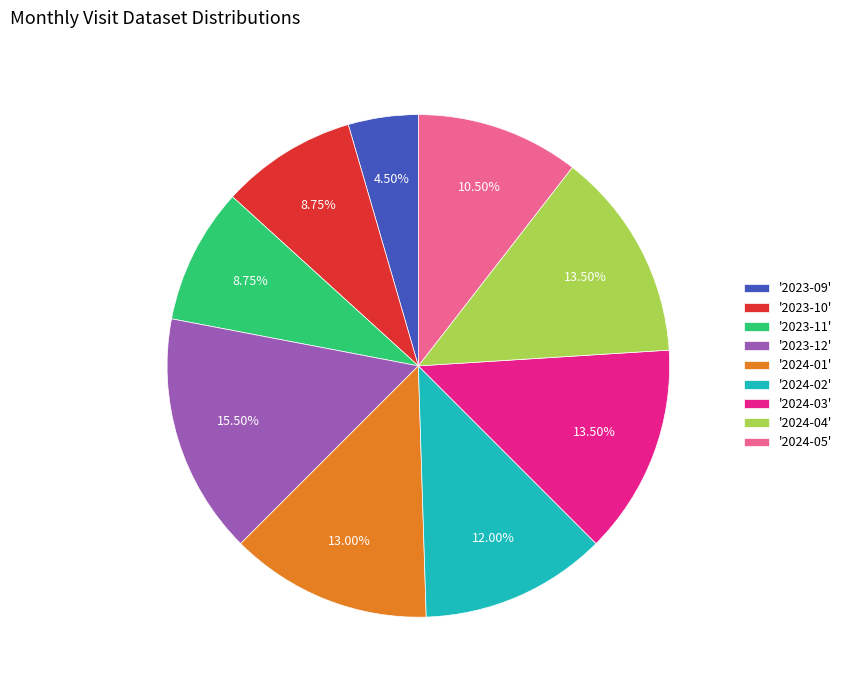

Does '2023-10' account for over 50% of the chart?

No